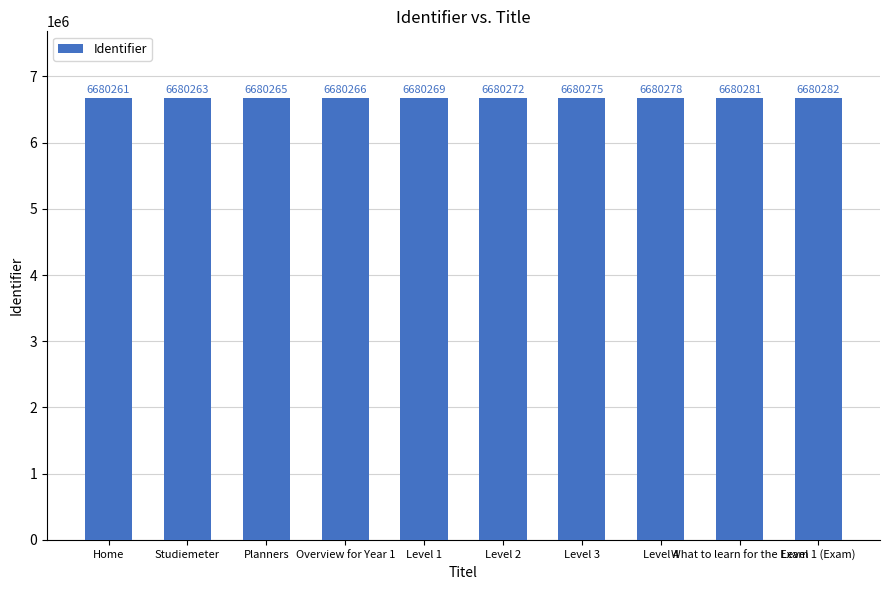

How many distinct data groups are displayed?

1